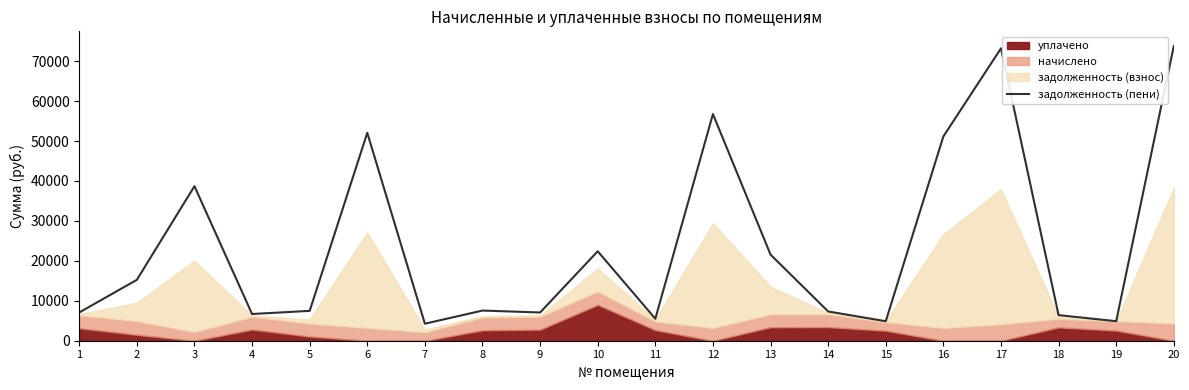

Between 13 and 8, which is larger?

13